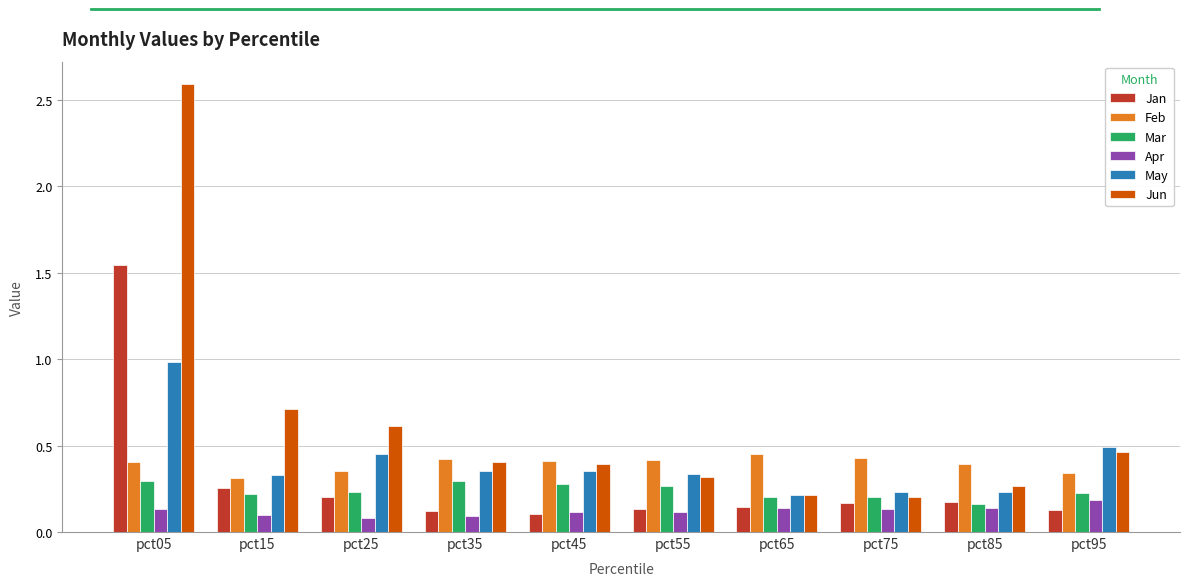

How many bars are there in each group?

6